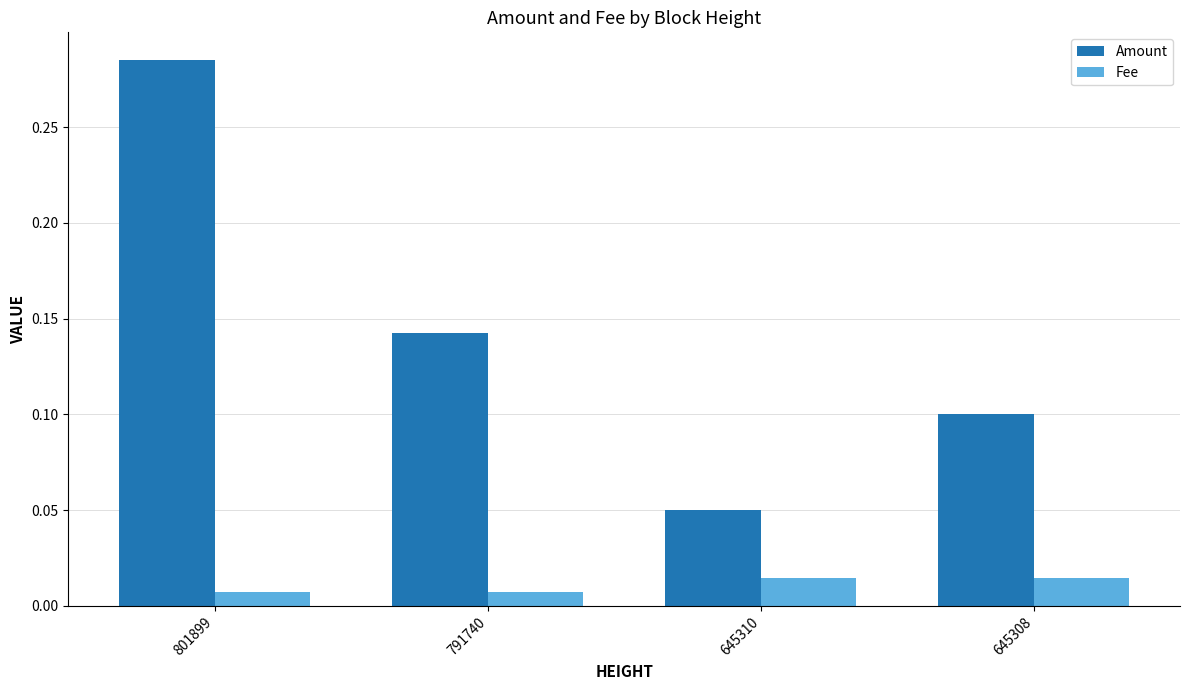

At 645308, list the series in order from smallest to largest.

Fee, Amount